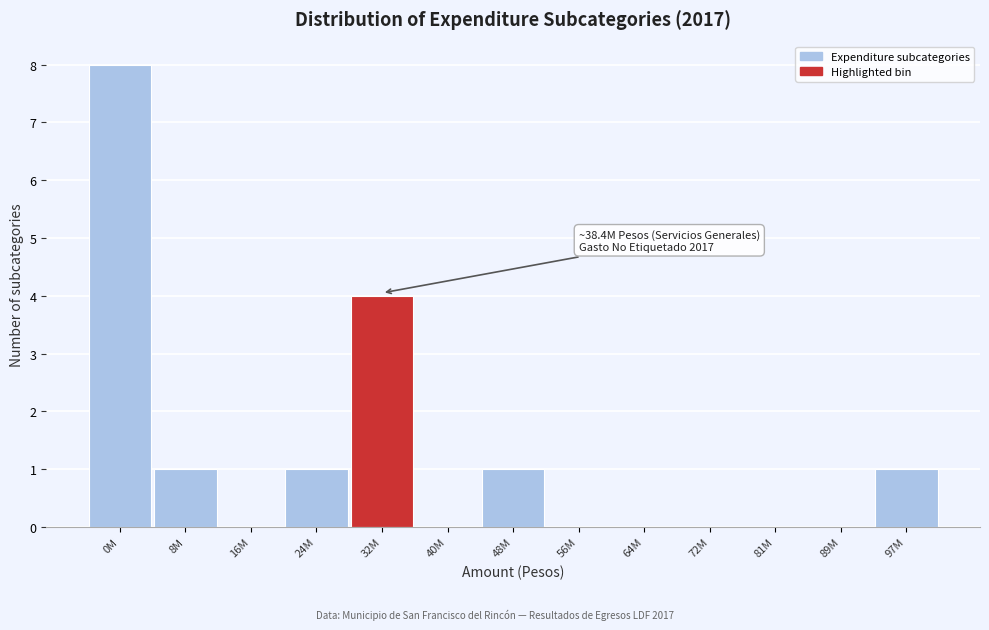

Reading left to right, transcribe all the data shown in this chart.

0M=8	8M=1	16M=0	24M=1	32M=4	40M=0	48M=1	56M=0	64M=0	72M=0	81M=0	89M=0	97M=1